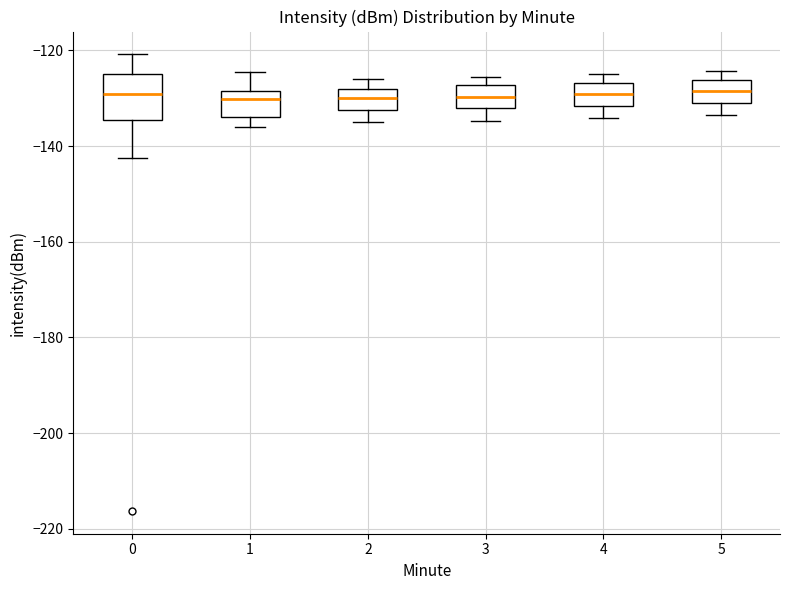

Reading left to right, transcribe this box plot: for each box, give where its median line is, the range the box spans, and where its two whiskers end, as read against the y-axis. The values are not printed on the chart, so give them approximately, as read against the axis.

0: median -130, box -134 to -124, whiskers -142 to -120
1: median -130, box -134 to -128, whiskers -136 to -124
2: median -130, box -132 to -128, whiskers -134 to -126
3: median -130, box -132 to -128, whiskers -134 to -126
4: median -130, box -132 to -126, whiskers -134 to -124
5: median -128, box -130 to -126, whiskers -134 to -124